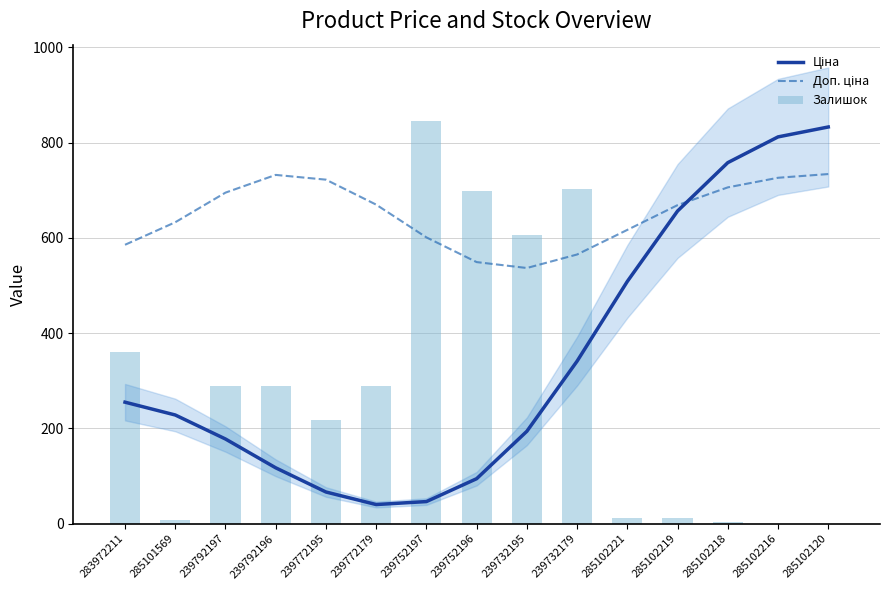

Does the chart contain any negative values?

No